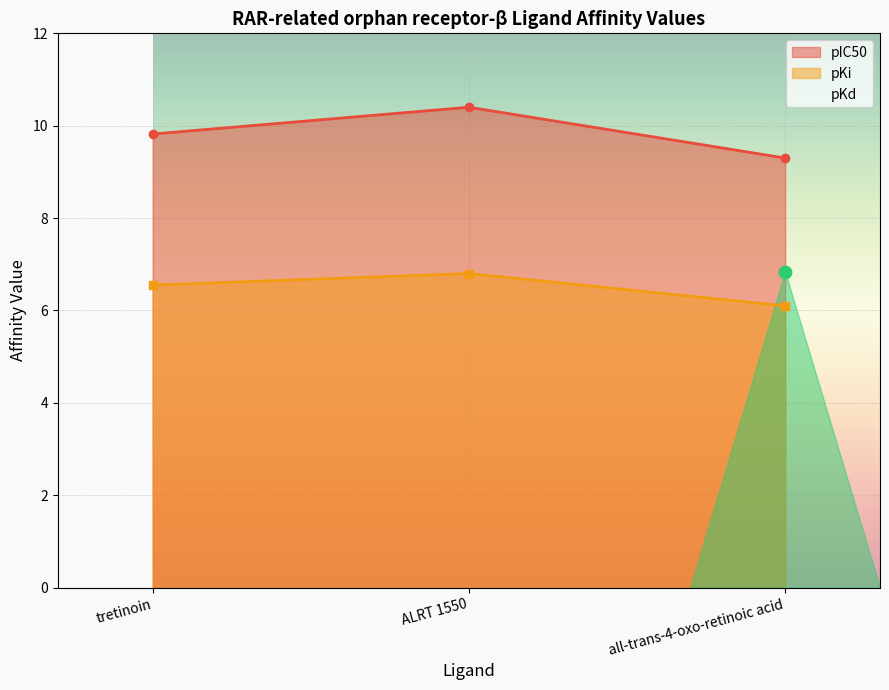

Which series has the largest Y range (max minus min)?

pIC50